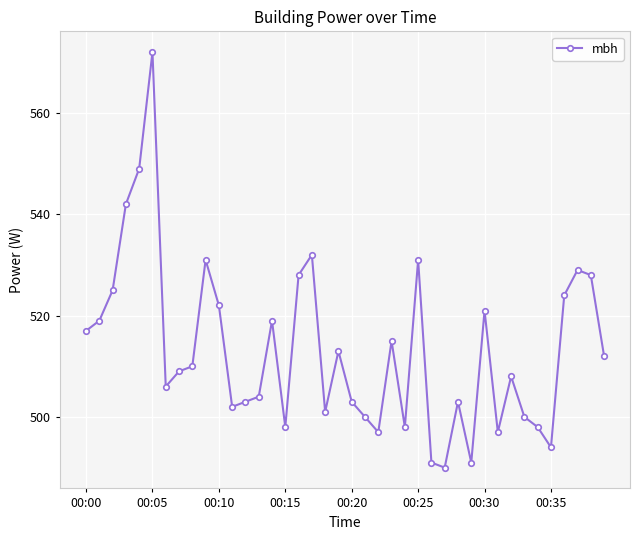

What is the value of the 31st point from the left?

521